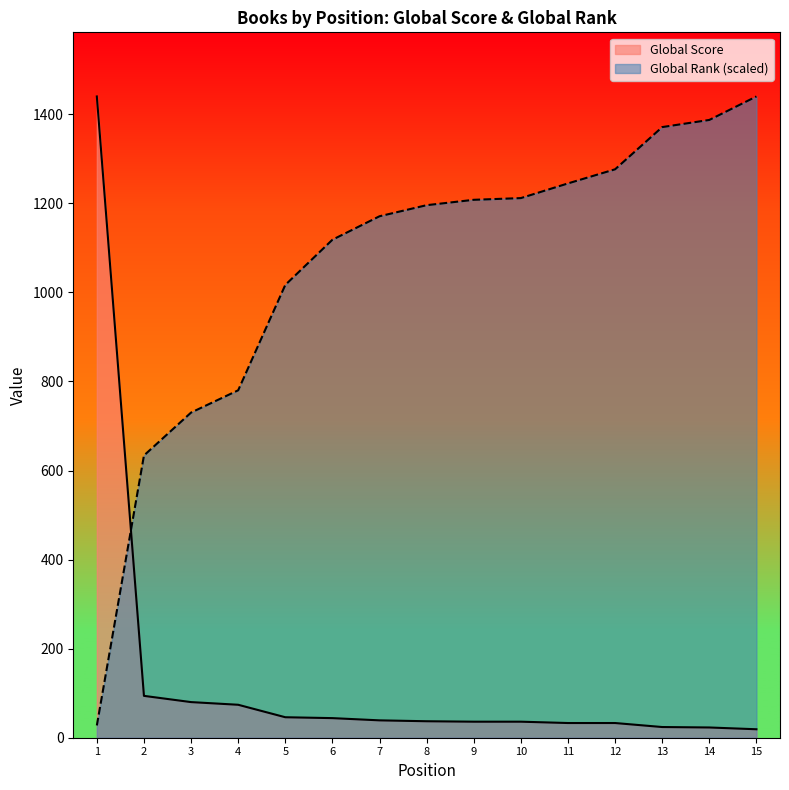

Which series has the largest total across all categories?

Global Rank (scaled)